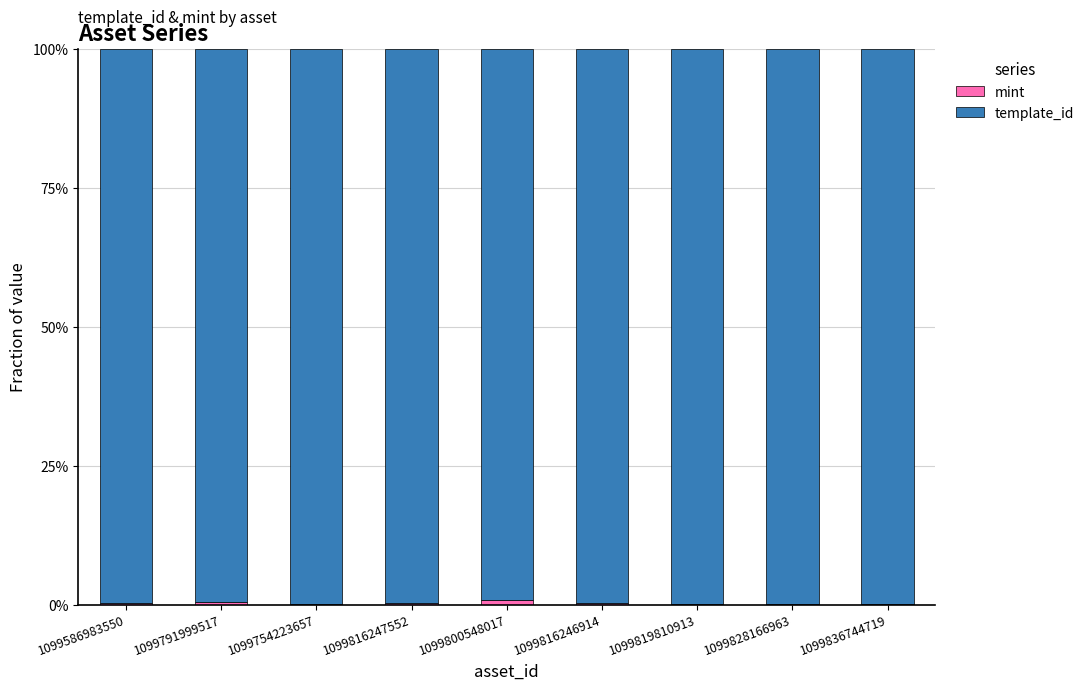

At how many categories does at least one series exceed 0?

9